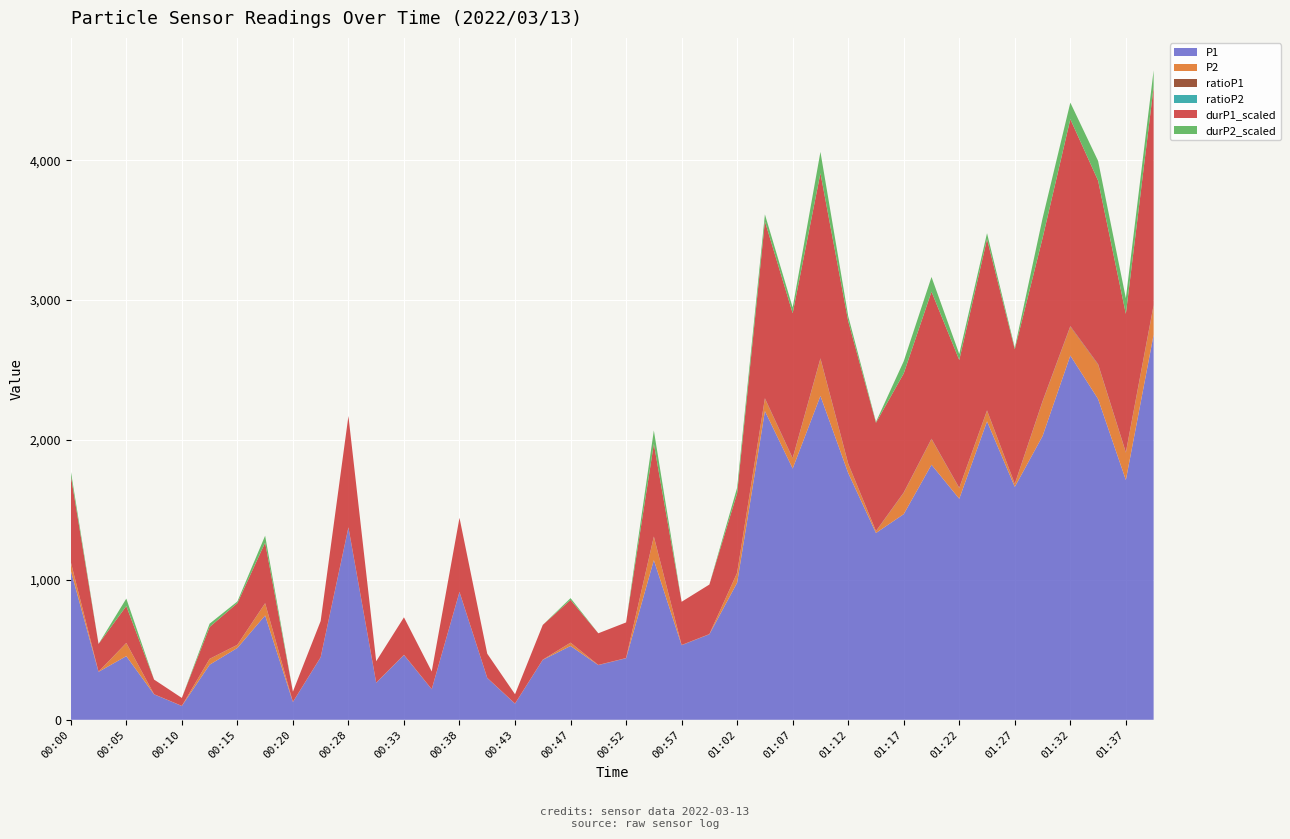

Reading left to right, transcribe all the data shown in this chart.

P1: 2022/03/13 00:00=1066.8	2022/03/13 00:03=342.8	2022/03/13 00:05=454.9	2022/03/13 00:08=181.7	2022/03/13 00:10=98.7	2022/03/13 00:13=393.6	2022/03/13 00:15=513.5	2022/03/13 00:18=745.7	2022/03/13 00:20=127.0	2022/03/13 00:23=446.1	2022/03/13 00:28=1372.8	2022/03/13 00:30=264.5	2022/03/13 00:33=462.9	2022/03/13 00:35=218.2	2022/03/13 00:38=912.1	2022/03/13 00:40=298.7	2022/03/13 00:43=115.3	2022/03/13 00:45=428.6	2022/03/13 00:47=527.5	2022/03/13 00:50=390.9	2022/03/13 00:52=439.8	2022/03/13 00:55=1141.3	2022/03/13 00:57=533.0	2022/03/13 01:00=610.8	2022/03/13 01:02=979.9	2022/03/13 01:05=2206.5	2022/03/13 01:07=1796.0	2022/03/13 01:10=2315.0	2022/03/13 01:12=1764.0	2022/03/13 01:15=1335.2	2022/03/13 01:17=1470.0	2022/03/13 01:20=1823.1	2022/03/13 01:22=1580.0	2022/03/13 01:24=2133.4	2022/03/13 01:27=1664.9	2022/03/13 01:29=2028.1	2022/03/13 01:32=2603.6	2022/03/13 01:34=2293.3	2022/03/13 01:37=1714.0	2022/03/13 01:39=2752.7
P2: 2022/03/13 00:00=58.9	2022/03/13 00:03=0.6	2022/03/13 00:05=93.4	2022/03/13 00:08=0.6	2022/03/13 00:10=0.6	2022/03/13 00:13=41.3	2022/03/13 00:15=21.6	2022/03/13 00:18=86.4	2022/03/13 00:20=0.6	2022/03/13 00:23=0.6	2022/03/13 00:28=0.6	2022/03/13 00:30=0.6	2022/03/13 00:33=0.6	2022/03/13 00:35=0.6	2022/03/13 00:38=0.6	2022/03/13 00:40=0.6	2022/03/13 00:43=0.6	2022/03/13 00:45=0.6	2022/03/13 00:47=22.7	2022/03/13 00:50=0.6	2022/03/13 00:52=0.6	2022/03/13 00:55=166.5	2022/03/13 00:57=0.6	2022/03/13 01:00=0.6	2022/03/13 01:02=69.1	2022/03/13 01:05=87.6	2022/03/13 01:07=70.9	2022/03/13 01:10=263.8	2022/03/13 01:12=63.9	2022/03/13 01:15=11.5	2022/03/13 01:17=151.7	2022/03/13 01:20=182.3	2022/03/13 01:22=75.0	2022/03/13 01:24=74.2	2022/03/13 01:27=18.6	2022/03/13 01:29=244.8	2022/03/13 01:32=205.3	2022/03/13 01:34=244.3	2022/03/13 01:37=194.4	2022/03/13 01:39=206.7
ratioP1: 2022/03/13 00:00=2.1	2022/03/13 00:03=0.7	2022/03/13 00:05=0.9	2022/03/13 00:08=0.3	2022/03/13 00:10=0.2	2022/03/13 00:13=0.8	2022/03/13 00:15=1.0	2022/03/13 00:18=1.4	2022/03/13 00:20=0.2	2022/03/13 00:23=0.9	2022/03/13 00:28=2.6	2022/03/13 00:30=0.5	2022/03/13 00:33=0.9	2022/03/13 00:35=0.4	2022/03/13 00:38=1.8	2022/03/13 00:40=0.6	2022/03/13 00:43=0.2	2022/03/13 00:45=0.8	2022/03/13 00:47=1.0	2022/03/13 00:50=0.8	2022/03/13 00:52=0.8	2022/03/13 00:55=2.2	2022/03/13 00:57=1.0	2022/03/13 01:00=1.2	2022/03/13 01:02=1.9	2022/03/13 01:05=4.2	2022/03/13 01:07=3.5	2022/03/13 01:10=4.4	2022/03/13 01:12=3.4	2022/03/13 01:15=2.6	2022/03/13 01:17=2.8	2022/03/13 01:20=3.5	2022/03/13 01:22=3.0	2022/03/13 01:24=4.1	2022/03/13 01:27=3.2	2022/03/13 01:29=3.9	2022/03/13 01:32=4.9	2022/03/13 01:34=4.4	2022/03/13 01:37=3.3	2022/03/13 01:39=5.2
ratioP2: 2022/03/13 00:00=0.1	2022/03/13 00:03=0.0	2022/03/13 00:05=0.2	2022/03/13 00:08=0.0	2022/03/13 00:10=0.0	2022/03/13 00:13=0.1	2022/03/13 00:15=0.0	2022/03/13 00:18=0.2	2022/03/13 00:20=0.0	2022/03/13 00:23=0.0	2022/03/13 00:28=0.0	2022/03/13 00:30=0.0	2022/03/13 00:33=0.0	2022/03/13 00:35=0.0	2022/03/13 00:38=0.0	2022/03/13 00:40=0.0	2022/03/13 00:43=0.0	2022/03/13 00:45=0.0	2022/03/13 00:47=0.0	2022/03/13 00:50=0.0	2022/03/13 00:52=0.0	2022/03/13 00:55=0.3	2022/03/13 00:57=0.0	2022/03/13 01:00=0.0	2022/03/13 01:02=0.1	2022/03/13 01:05=0.2	2022/03/13 01:07=0.1	2022/03/13 01:10=0.5	2022/03/13 01:12=0.1	2022/03/13 01:15=0.0	2022/03/13 01:17=0.3	2022/03/13 01:20=0.3	2022/03/13 01:22=0.1	2022/03/13 01:24=0.1	2022/03/13 01:27=0.0	2022/03/13 01:29=0.5	2022/03/13 01:32=0.4	2022/03/13 01:34=0.5	2022/03/13 01:37=0.4	2022/03/13 01:39=0.4
durP1_scaled: 2022/03/13 00:00=618.9	2022/03/13 00:03=198.2	2022/03/13 00:05=263.4	2022/03/13 00:08=104.7	2022/03/13 00:10=56.6	2022/03/13 00:13=227.7	2022/03/13 00:15=297.4	2022/03/13 00:18=432.5	2022/03/13 00:20=73.1	2022/03/13 00:23=258.2	2022/03/13 00:28=795.2	2022/03/13 00:30=152.7	2022/03/13 00:33=268.0	2022/03/13 00:35=125.9	2022/03/13 00:38=529.2	2022/03/13 00:40=172.6	2022/03/13 00:43=66.3	2022/03/13 00:45=248.1	2022/03/13 00:47=305.6	2022/03/13 00:50=226.1	2022/03/13 00:52=254.6	2022/03/13 00:55=662.0	2022/03/13 00:57=308.8	2022/03/13 01:00=354.1	2022/03/13 01:02=568.5	2022/03/13 01:05=1264.1	2022/03/13 01:07=1035.8	2022/03/13 01:10=1323.4	2022/03/13 01:12=1017.8	2022/03/13 01:15=773.7	2022/03/13 01:17=850.9	2022/03/13 01:20=1051.1	2022/03/13 01:22=913.6	2022/03/13 01:24=1223.8	2022/03/13 01:27=961.8	2022/03/13 01:29=1165.6	2022/03/13 01:32=1479.0	2022/03/13 01:34=1311.6	2022/03/13 01:37=989.5	2022/03/13 01:39=1558.0
durP2_scaled: 2022/03/13 00:00=33.6	2022/03/13 00:03=0.0	2022/03/13 00:05=53.6	2022/03/13 00:08=0.0	2022/03/13 00:10=0.0	2022/03/13 00:13=23.5	2022/03/13 00:15=12.1	2022/03/13 00:18=49.5	2022/03/13 00:20=0.0	2022/03/13 00:23=0.0	2022/03/13 00:28=0.0	2022/03/13 00:30=0.0	2022/03/13 00:33=0.0	2022/03/13 00:35=0.0	2022/03/13 00:38=0.0	2022/03/13 00:40=0.0	2022/03/13 00:43=0.0	2022/03/13 00:45=0.0	2022/03/13 00:47=12.8	2022/03/13 00:50=0.0	2022/03/13 00:52=0.0	2022/03/13 00:55=95.9	2022/03/13 00:57=0.0	2022/03/13 01:00=0.0	2022/03/13 01:02=39.6	2022/03/13 01:05=50.2	2022/03/13 01:07=40.6	2022/03/13 01:10=152.3	2022/03/13 01:12=36.6	2022/03/13 01:15=6.3	2022/03/13 01:17=87.3	2022/03/13 01:20=105.0	2022/03/13 01:22=42.9	2022/03/13 01:24=42.5	2022/03/13 01:27=10.4	2022/03/13 01:29=141.3	2022/03/13 01:32=118.4	2022/03/13 01:34=141.0	2022/03/13 01:37=112.0	2022/03/13 01:39=119.2